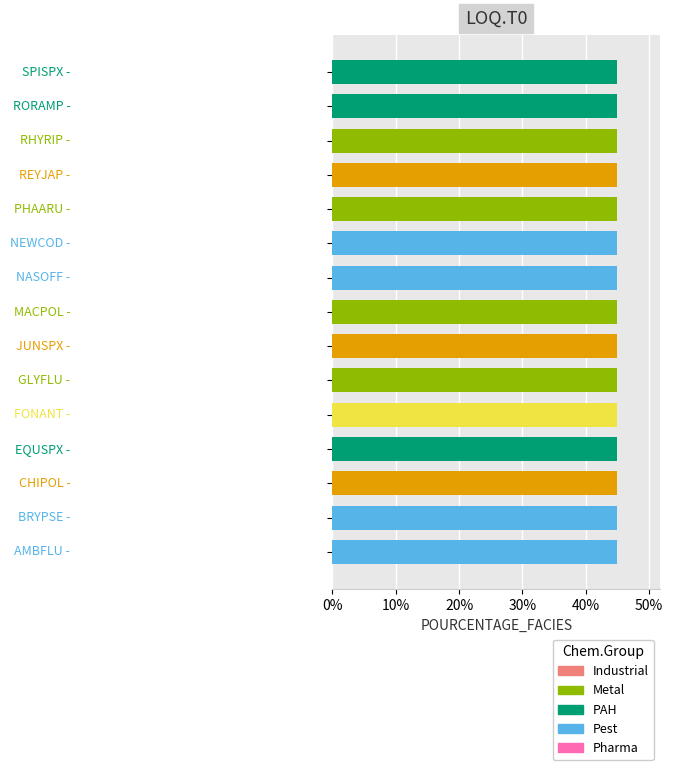

At which category is the sum across all series the highest?

RHYRIP